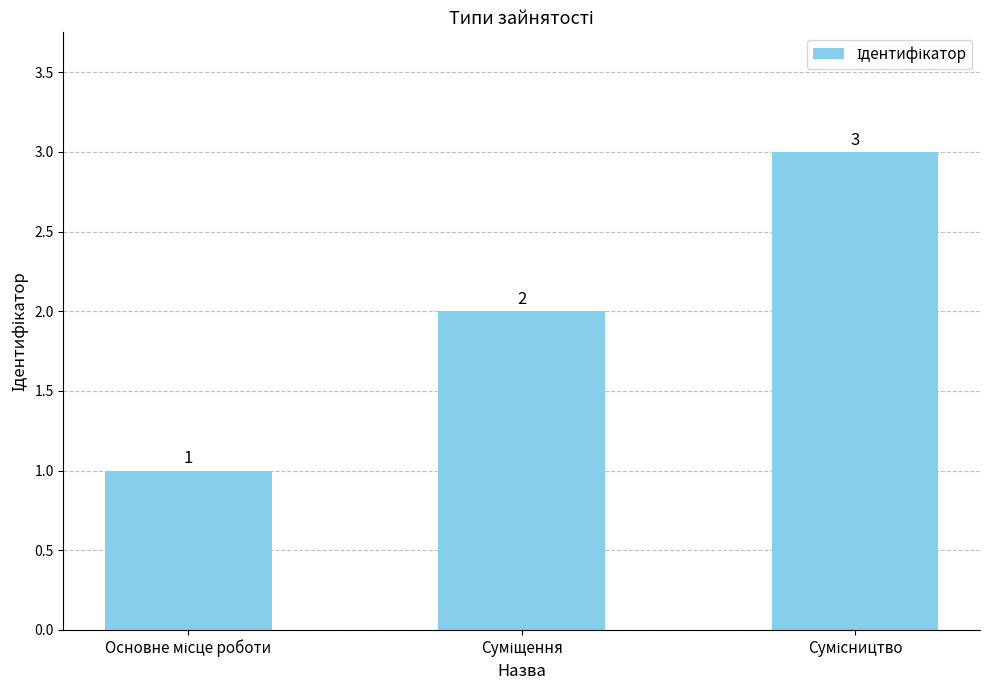

What is the difference between the maximum and minimum values?

2